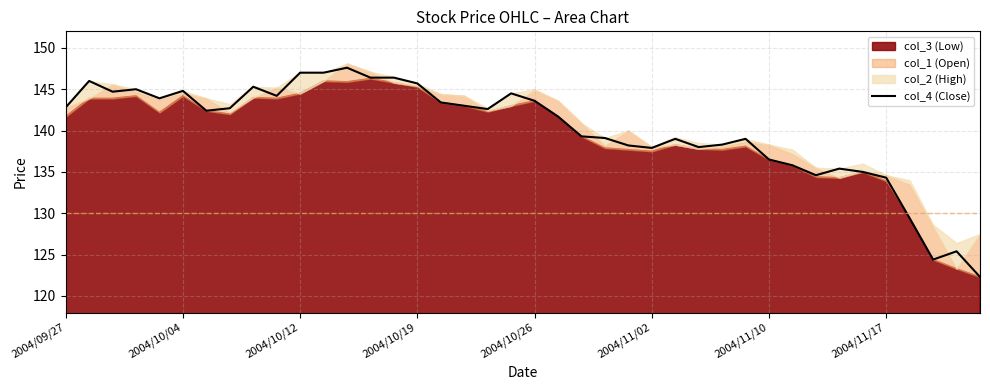

Reading left to right, what are all the values shown in this chart?

142.8	146.0	144.7	145.0	143.9	144.8	142.4	142.7	145.3	144.2	147.0	147.0	147.6	146.4	146.4	145.7	143.4	143.0	142.6	144.5	143.6	141.7	139.3	139.1	138.2	137.9	139.0	138.0	138.3	139.0	136.5	135.8	134.6	135.4	135.0	134.3	129.4	124.4	125.4	122.3